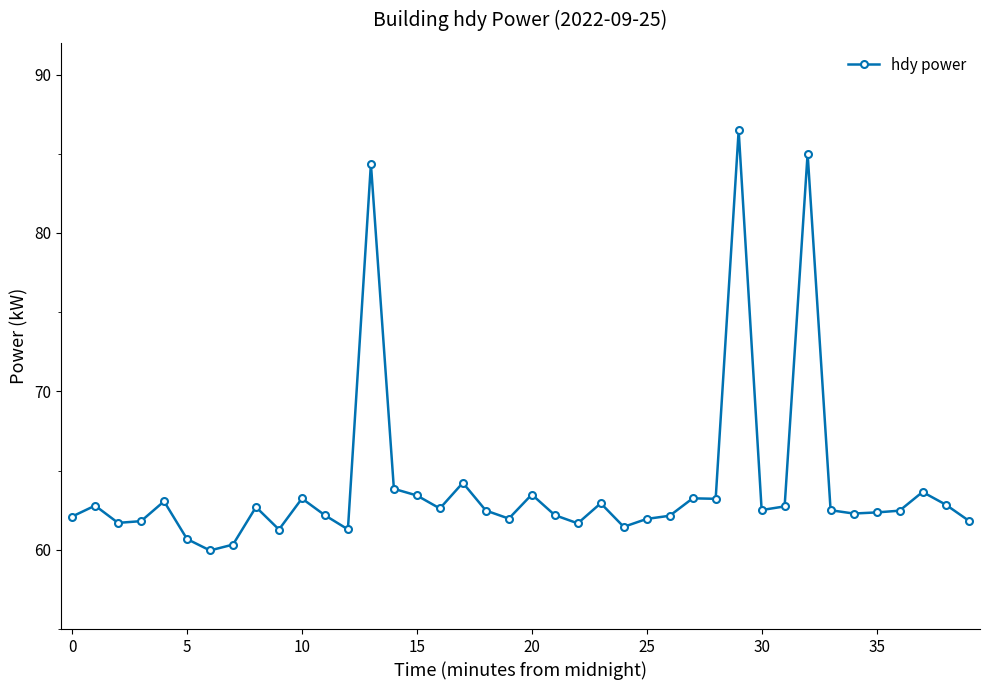

What is the value of the 25th point from the left?

61.5